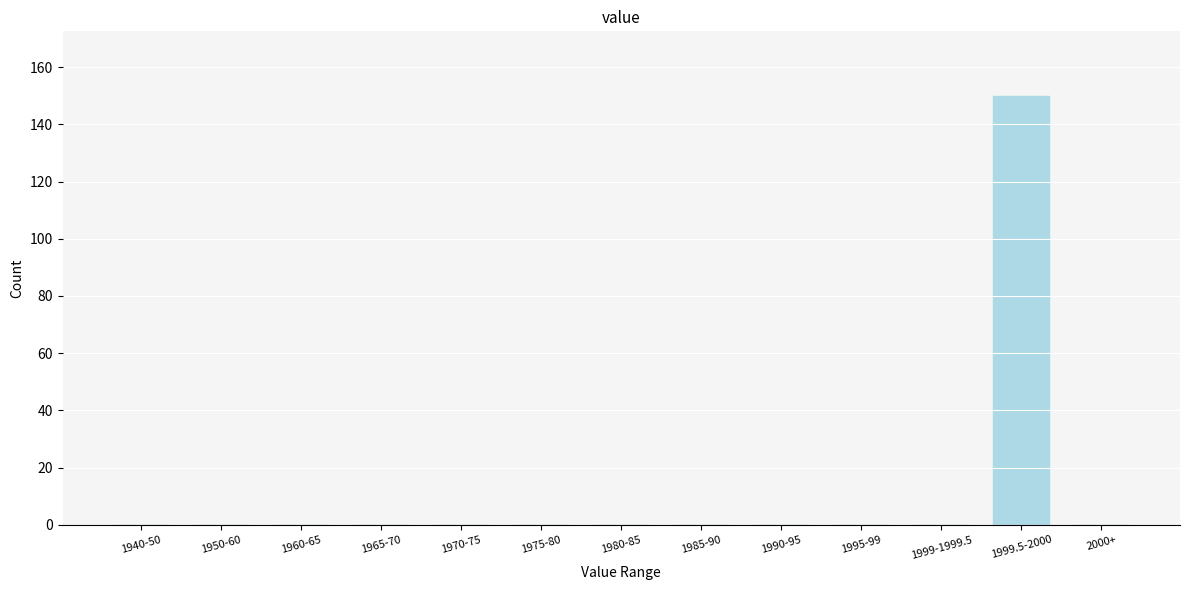

Reading left to right, extract all data points from this chart.

1940-50=0	1950-60=0	1960-65=0	1965-70=0	1970-75=0	1975-80=0	1980-85=0	1985-90=0	1990-95=0	1995-99=0	1999-1999.5=0	1999.5-2000=150	2000+=0